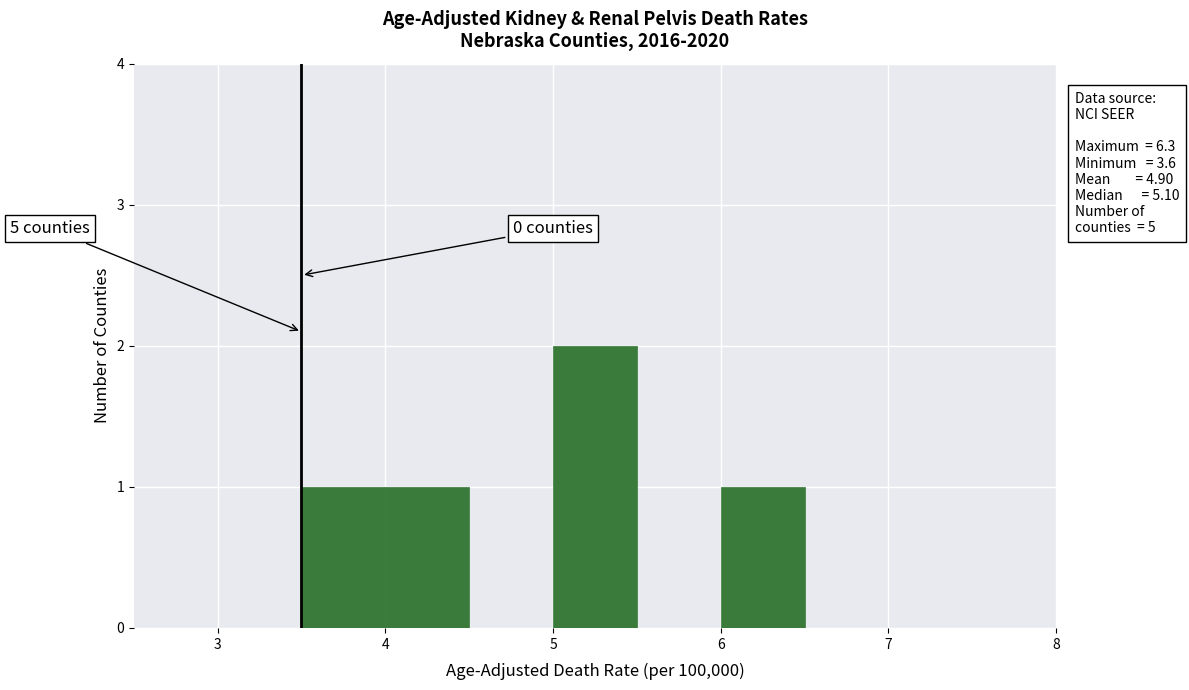

Which range on the x-axis has the tallest bar?

5.0 to 5.5